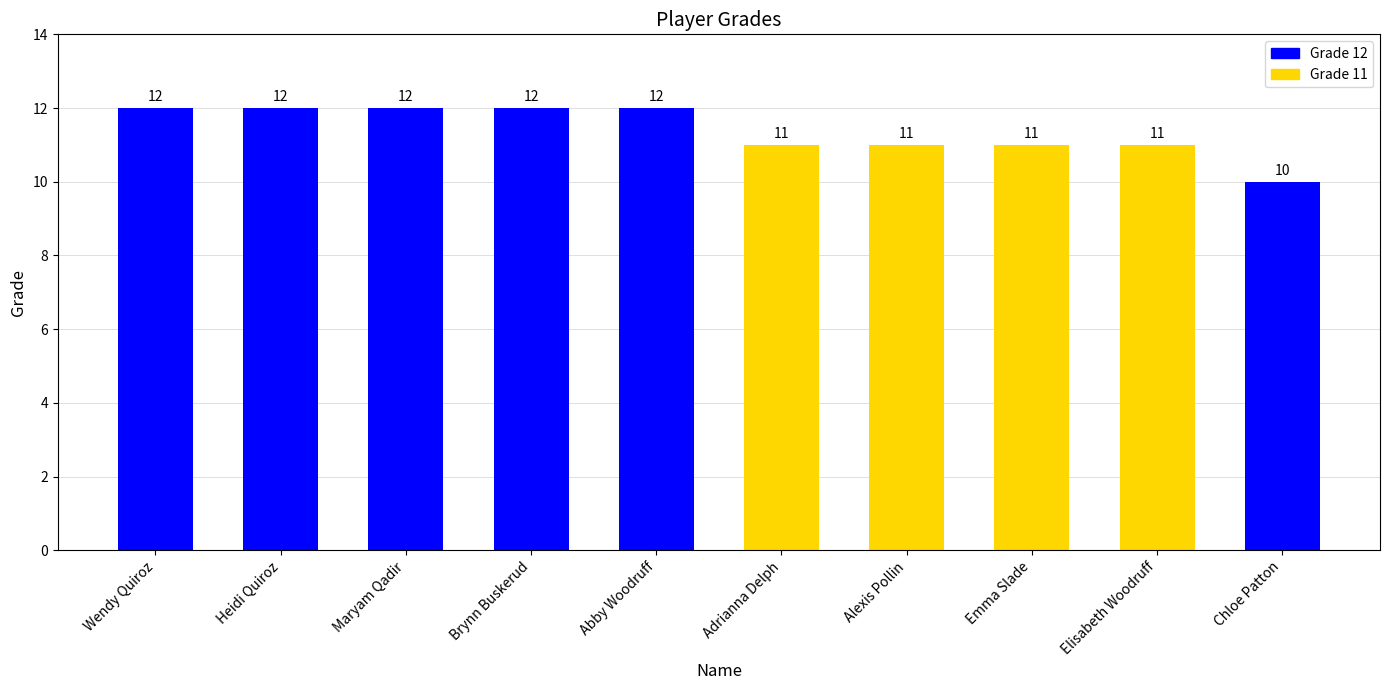

Is it true that the value at Alexis Pollin is 7?

False